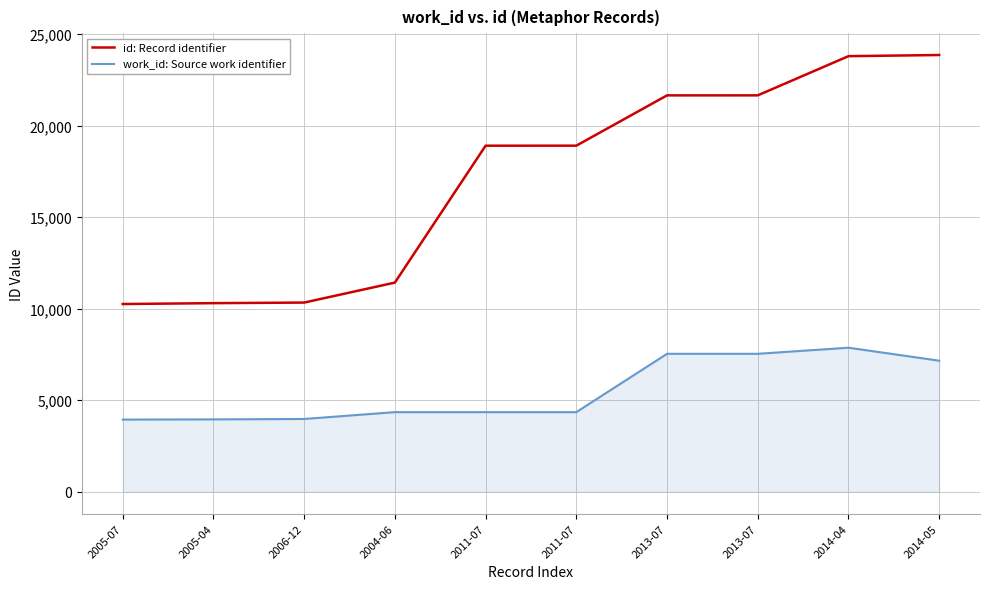

What is the difference between the second highest and minimum values in the work_id: Source work identifier series?

3593